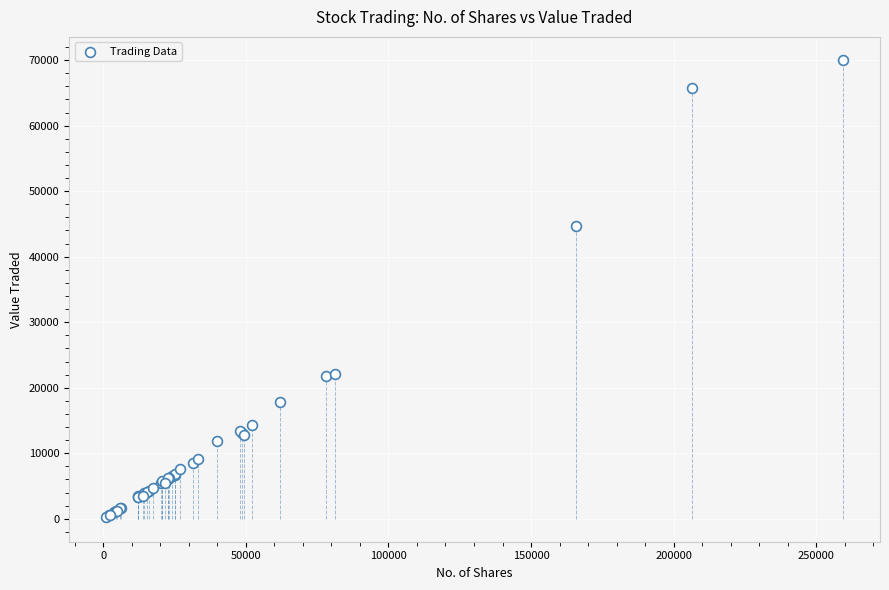

What Y value in the scatter plot is closest to 35149?

44733